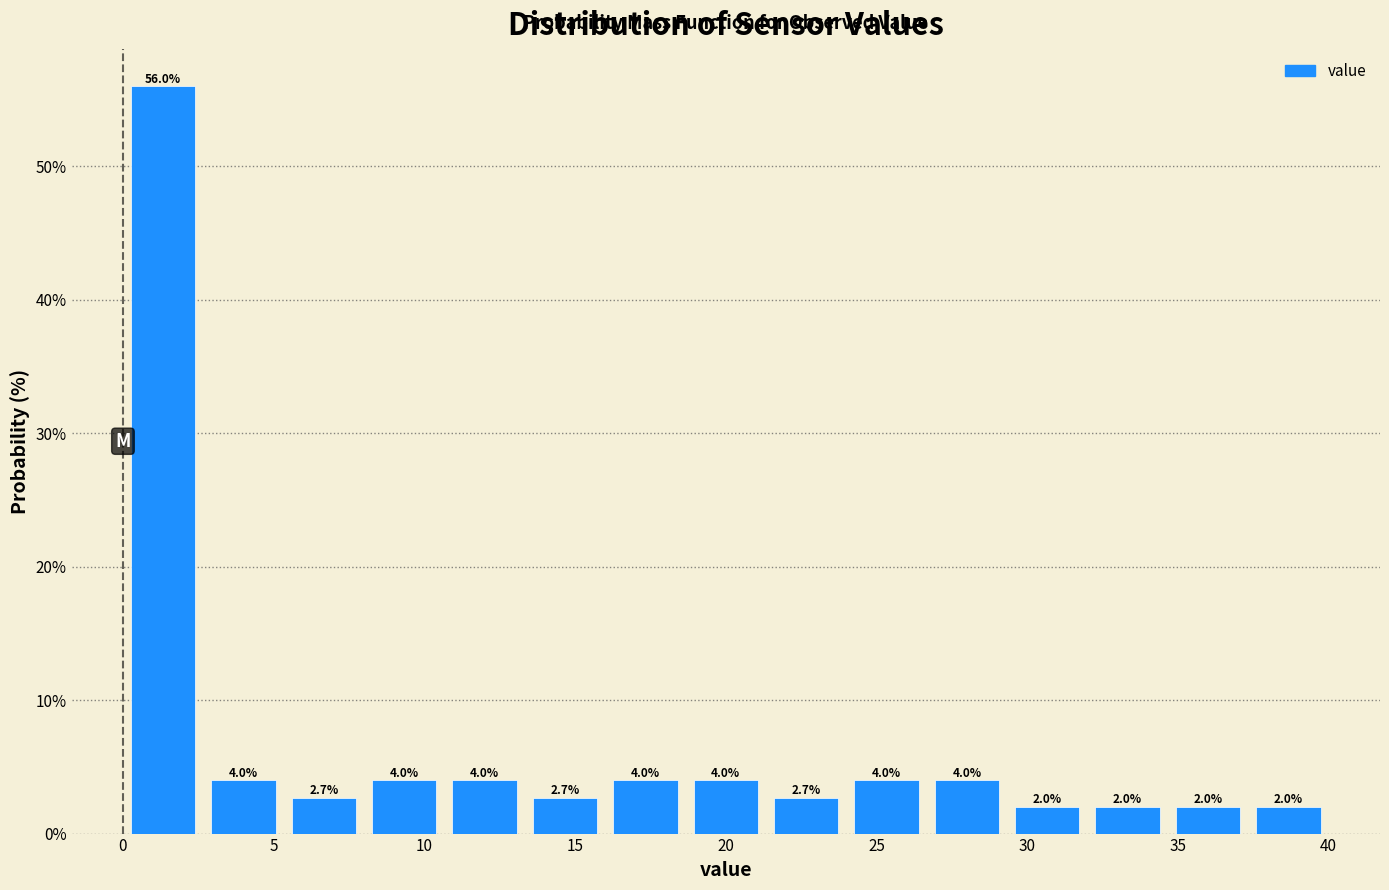

What is the height of the bar covering 5.5 to 8.0 on the x-axis? The bar edges are not printed on the chart, so give them approximately, as read against the axis.

2.7